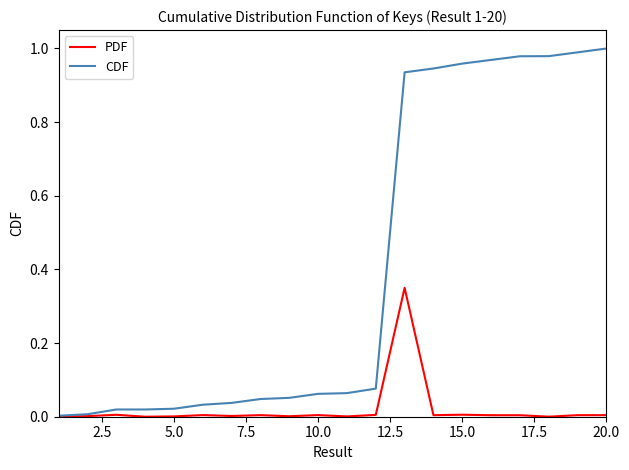

List the series in order of their overall mean, lowest first.

PDF, CDF